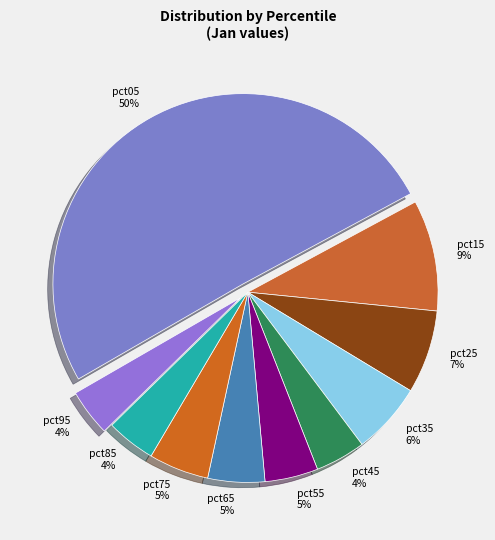

Combined, do pct25 7% and pct05 50% account for over 50%?

Yes